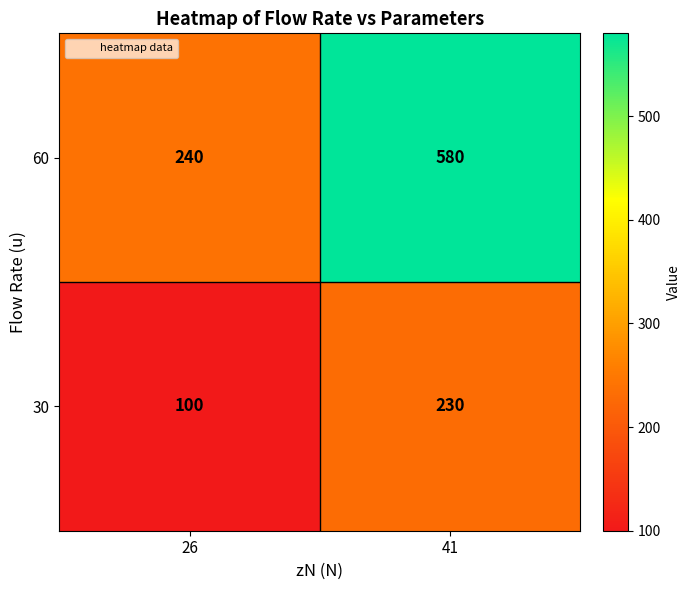

At which label does 30 reach its peak?

41